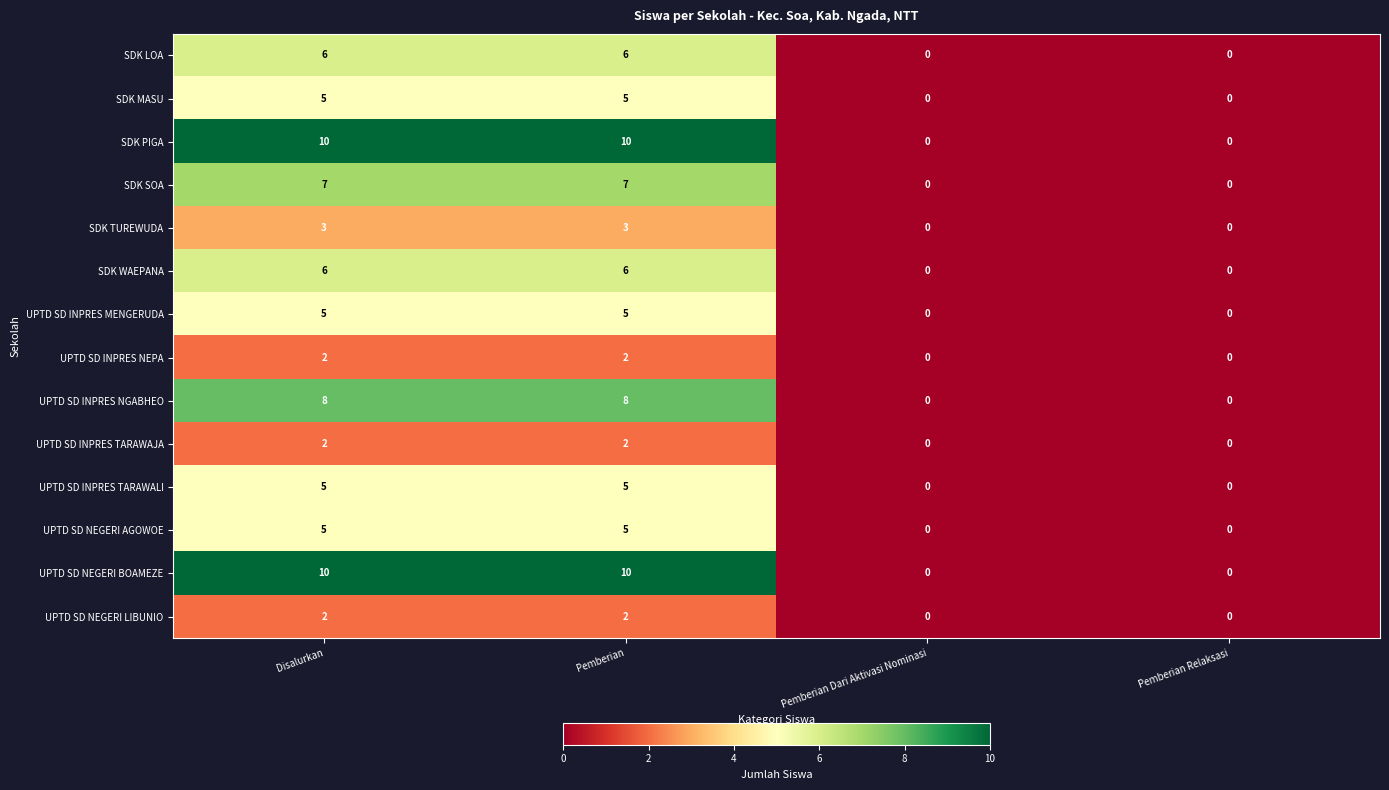

What is the sum of all SDK TUREWUDA values?

6